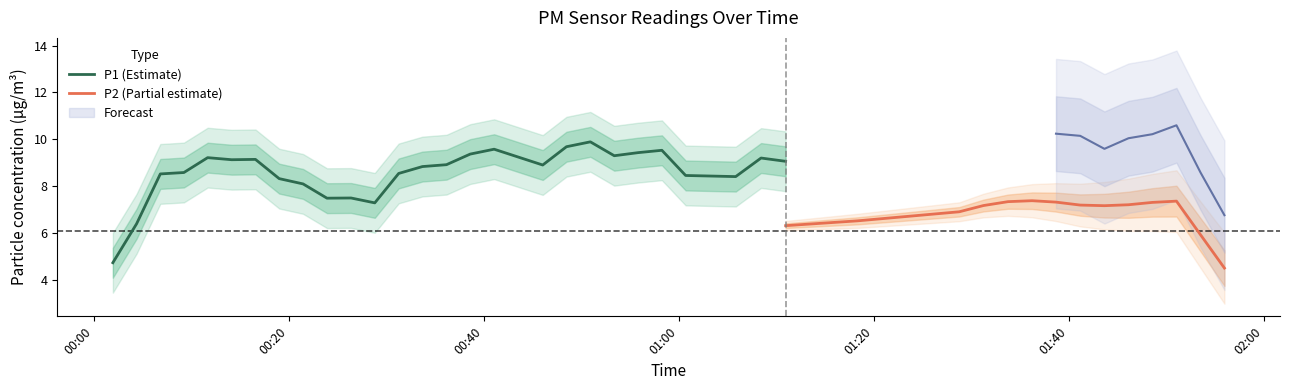

What is the highest value of the P1 (Estimate) series?

9.9